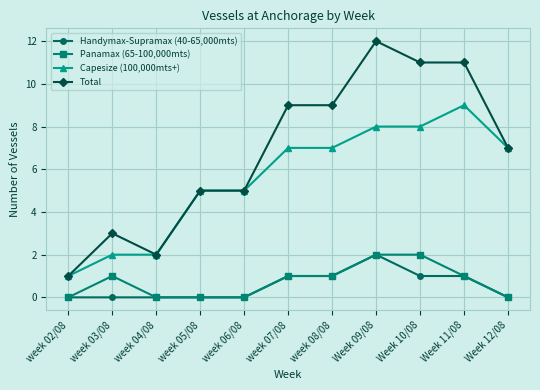

How many Capesize (100,000mts+) values are between 2 and 8?

9